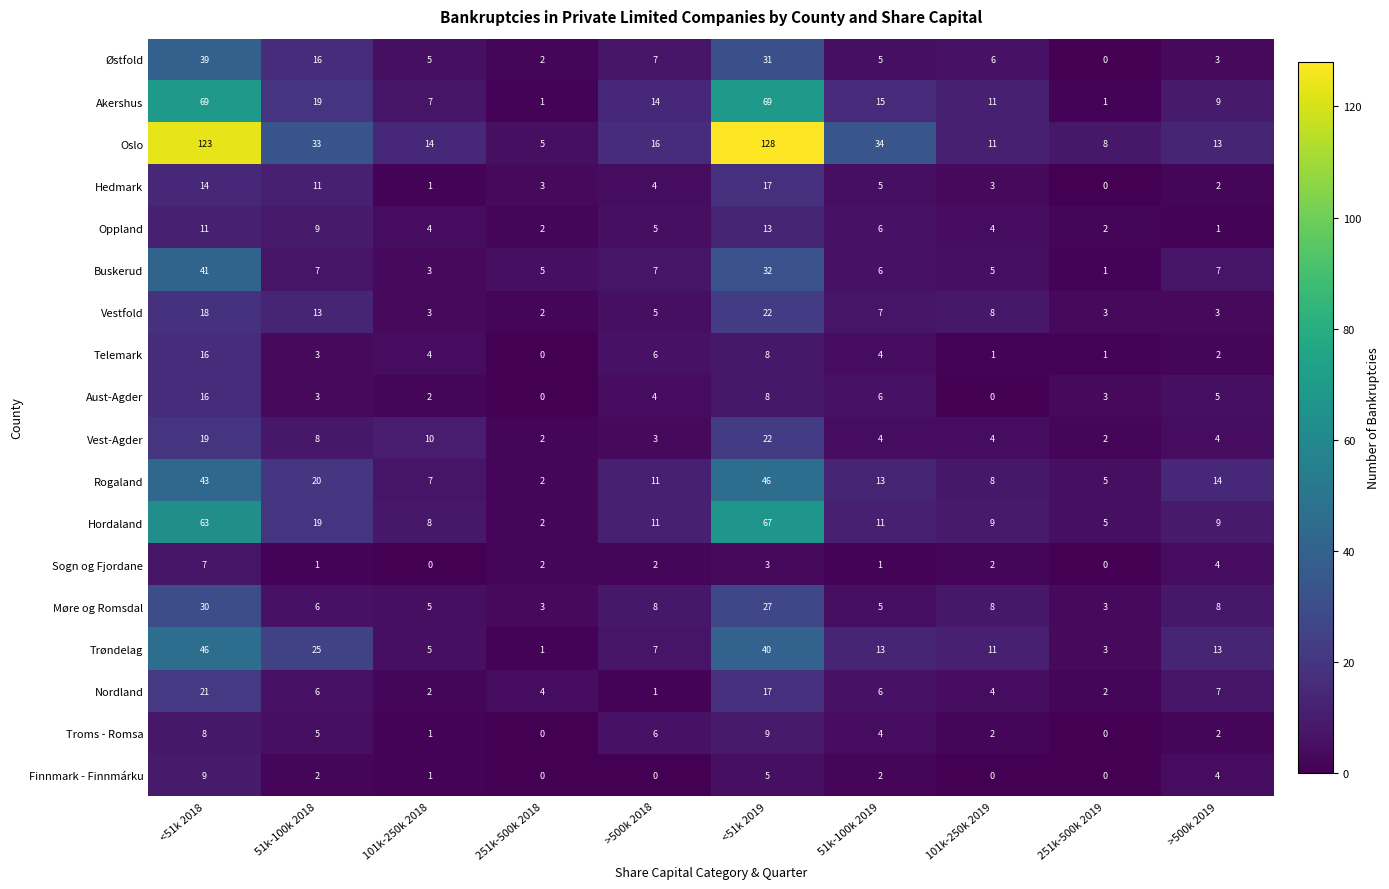

Which series has the largest total across all categories?

Oslo